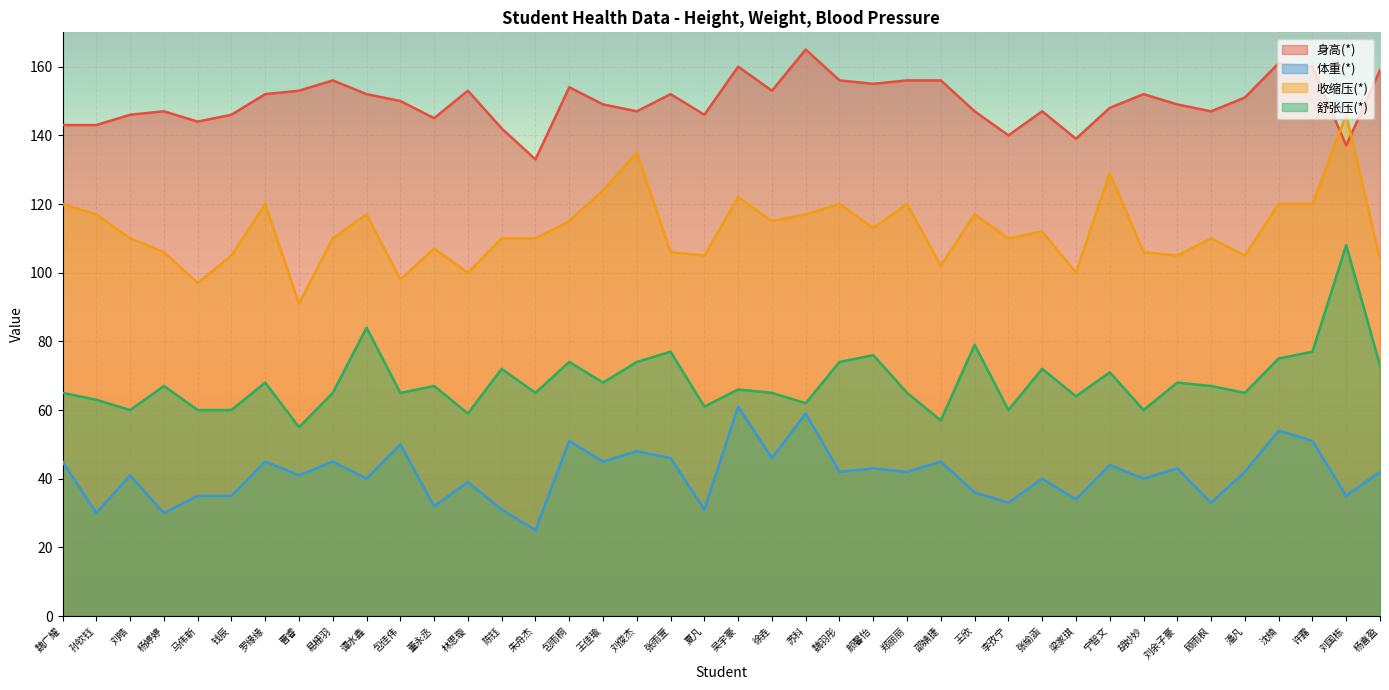

What is the maximum value for 身高(*)?

165